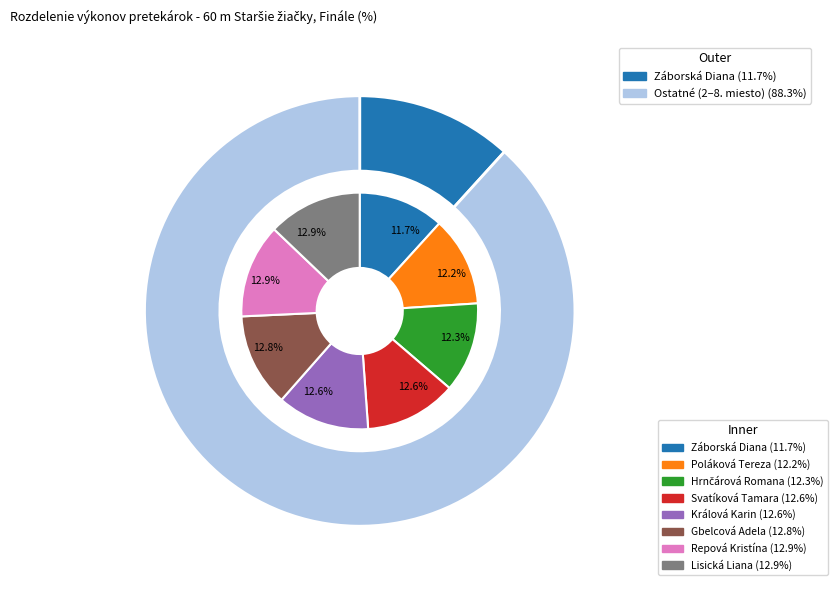

The Králová Karin slice represents 1% of the pie. True or false?

False